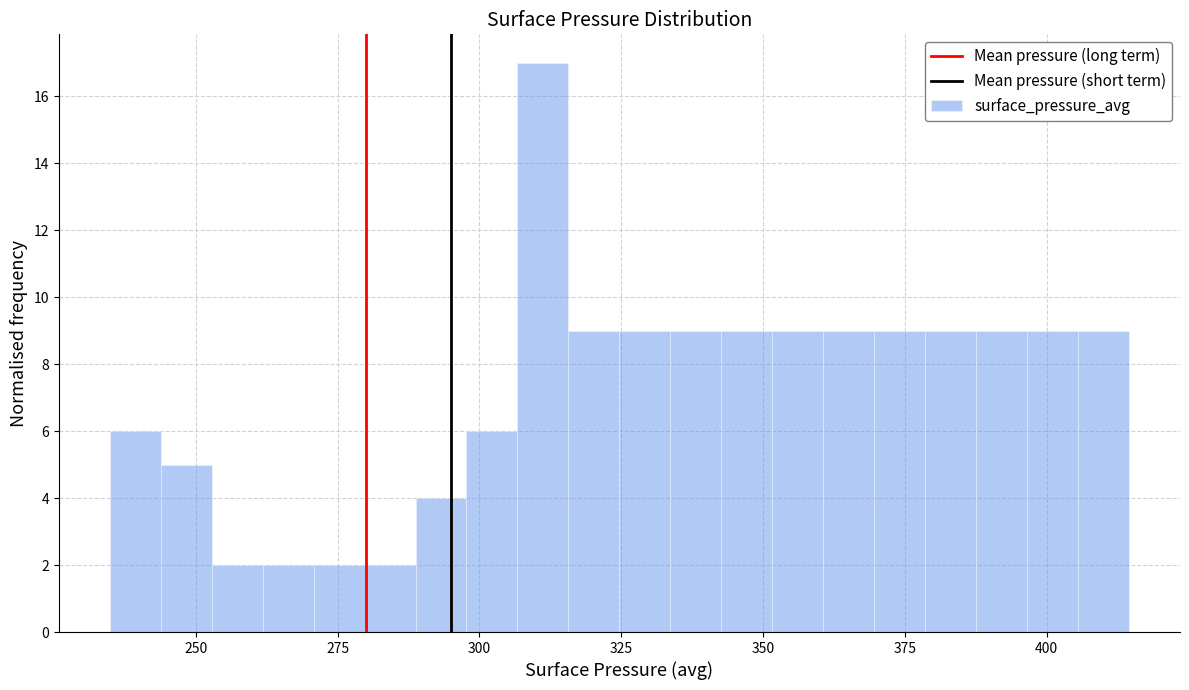

Around what value on the x-axis is the tallest bar? Give the approximate position of its centre, as read against the axis.

310